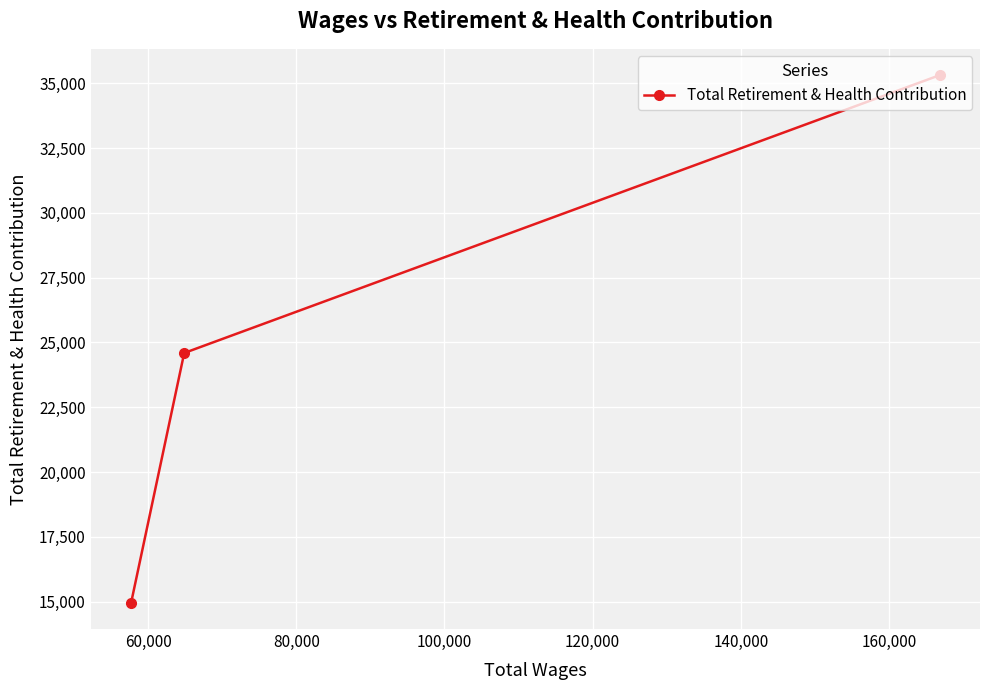

What is the difference between the maximum and second lowest values?

10714